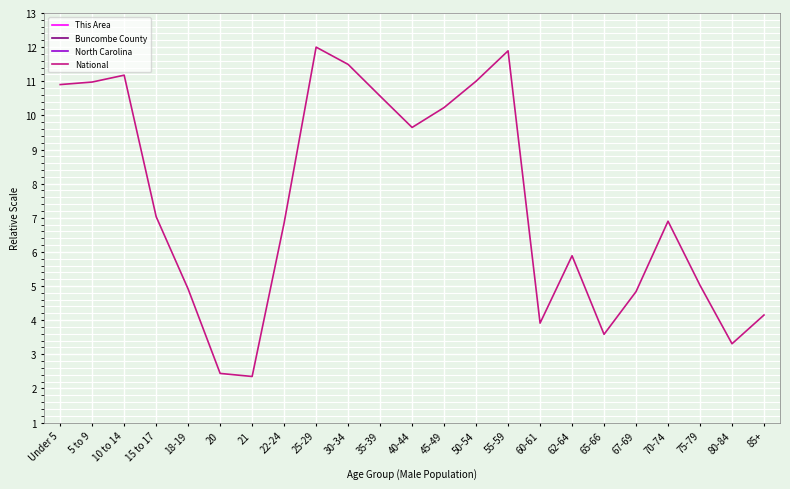

At how many categories does at least one series exceed 8?

10